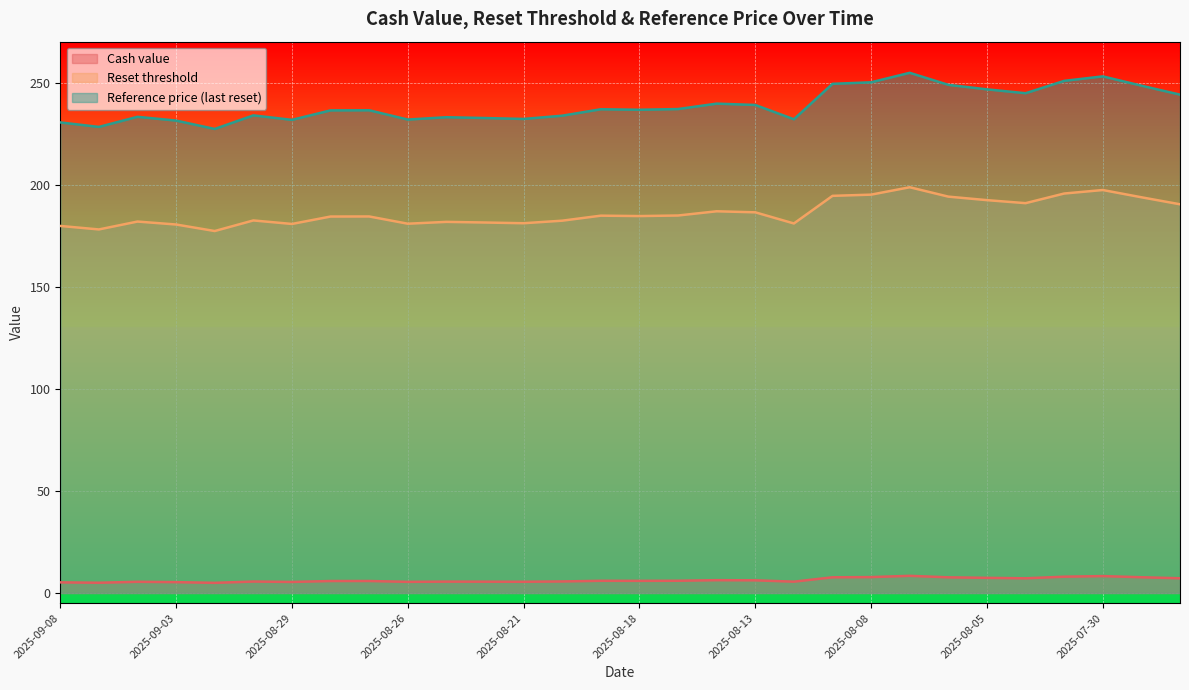

The Reference price (last reset) series shows 248.8 at 2025-08-06. True or false?

True